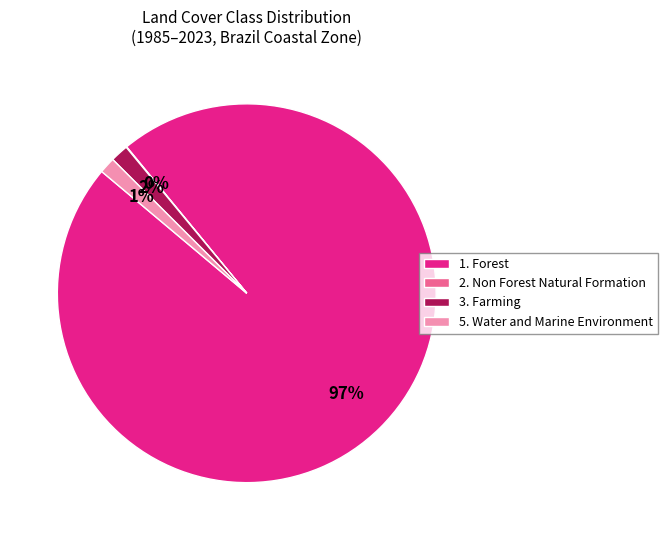

Combined, do 5. Water and Marine Environment and 3. Farming account for over 50%?

No